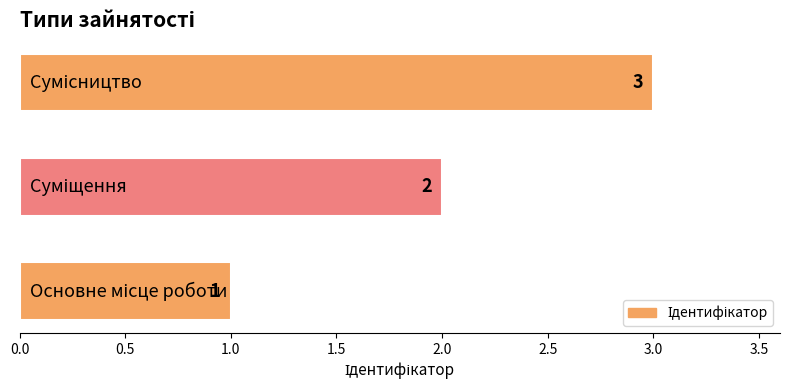

How many values are between 1 and 3?

3